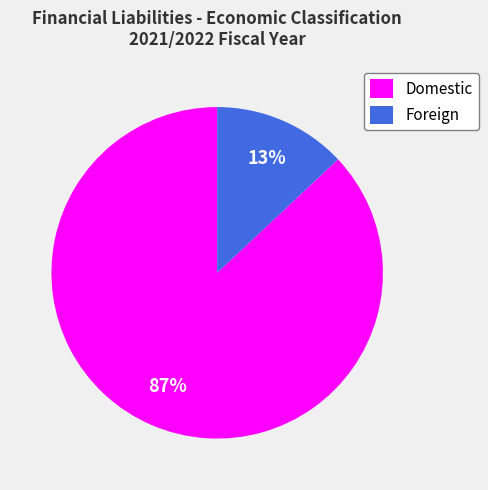

How many slices are in this pie chart?

2